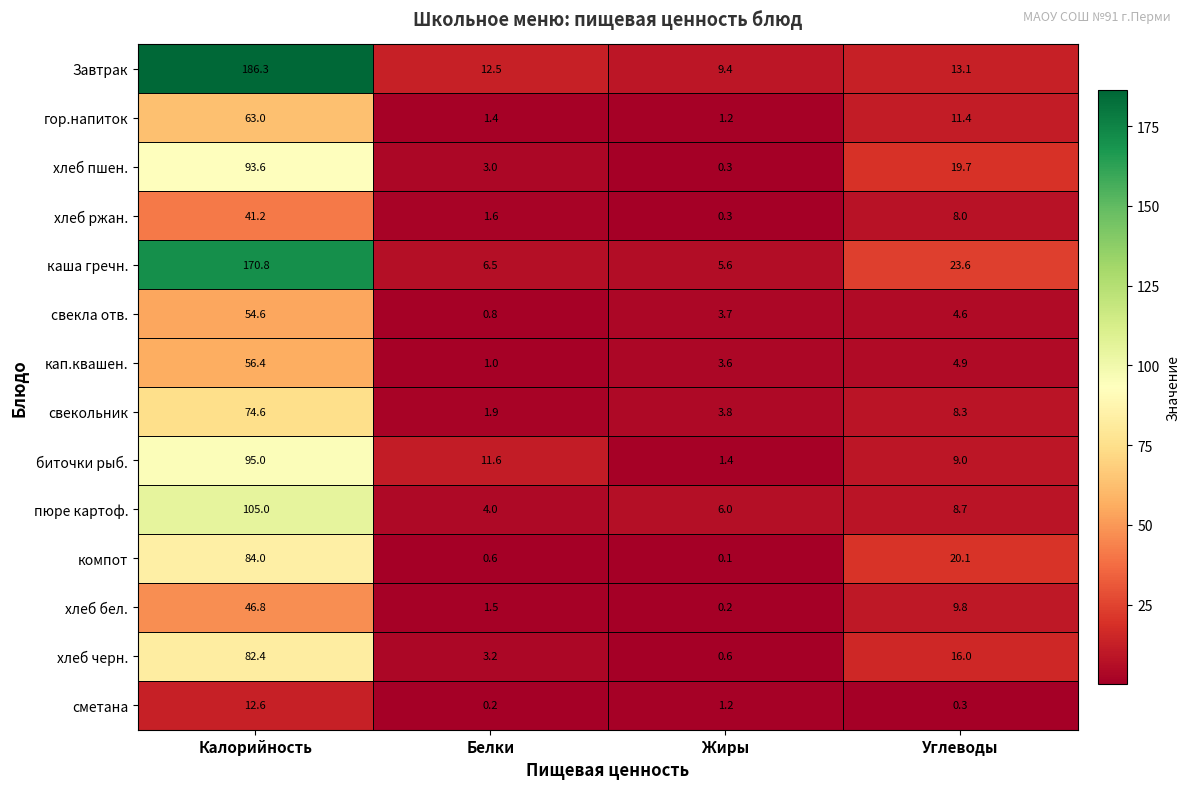

At Углеводы, list the series in order from largest to smallest.

каша гречн., компот, хлеб пшен., хлеб черн., Завтрак, гор.напиток, хлеб бел., биточки рыб., пюре картоф., свекольник, хлеб ржан., кап.квашен., свекла отв., сметана